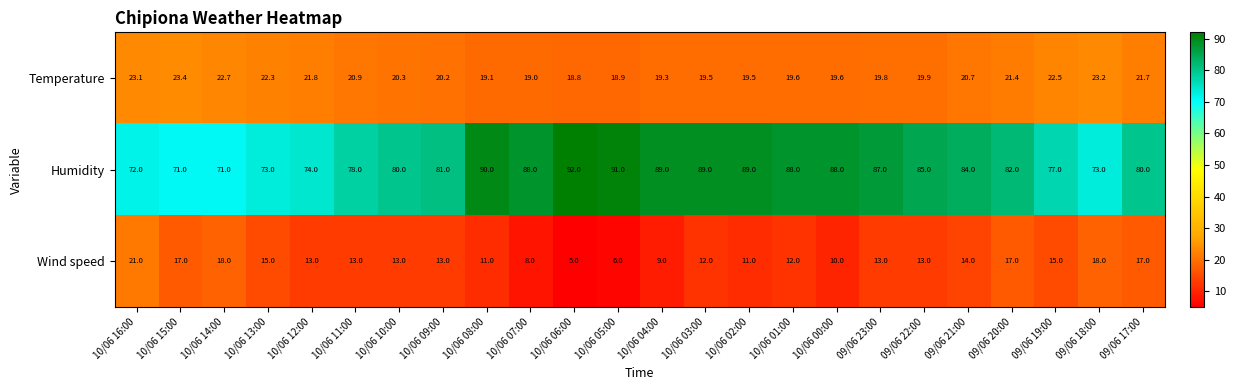

What is the difference between the maximum and second lowest values in the Humidity series?

21.0